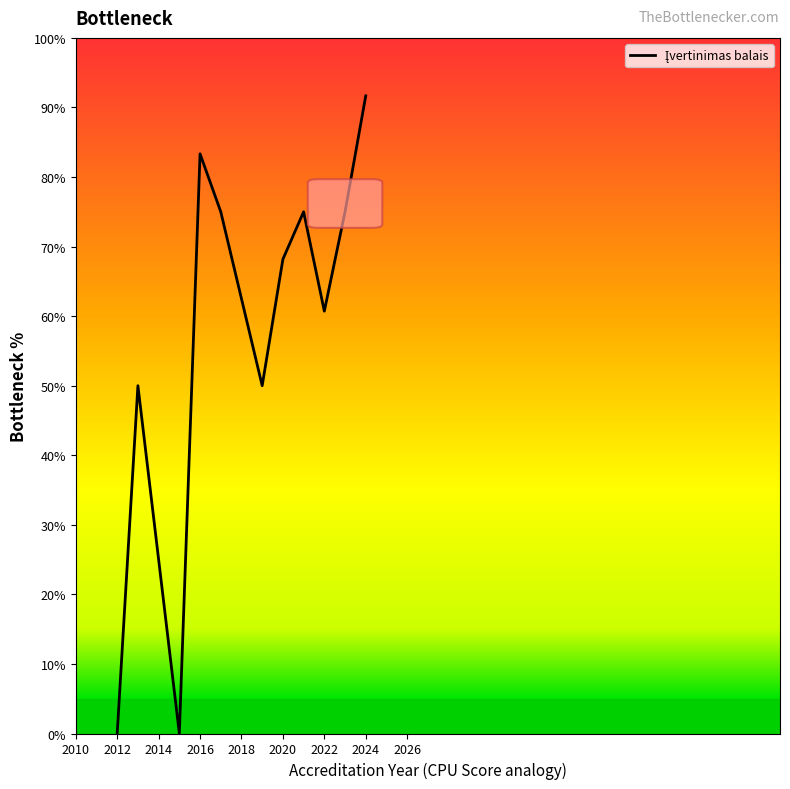

How many values exceed 68?

6